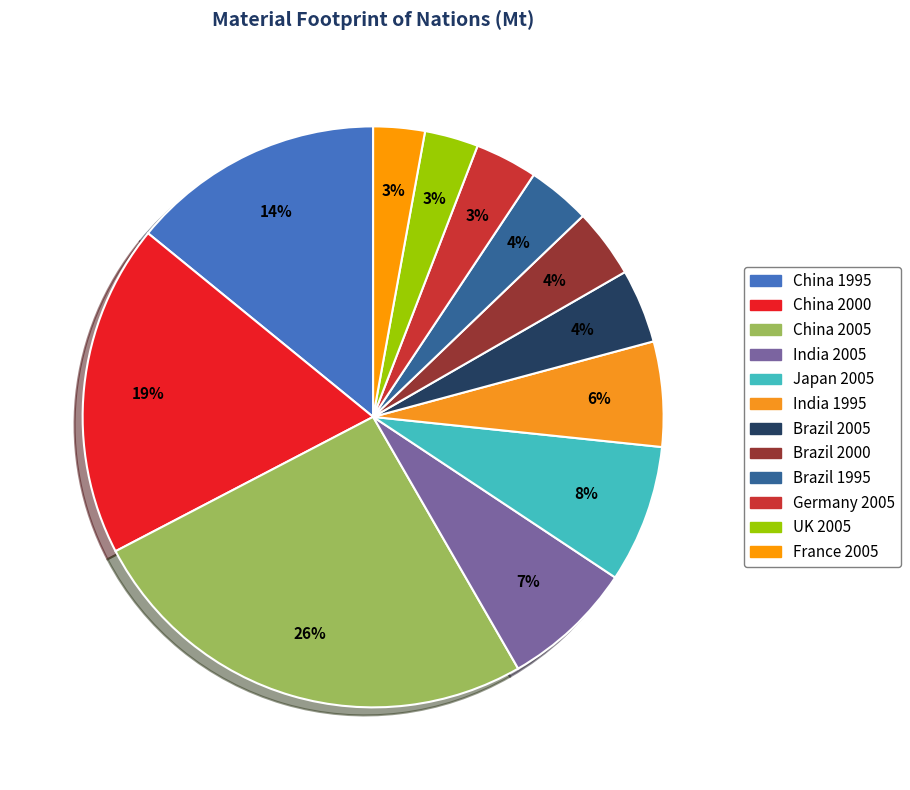

What is the largest slice in the pie chart?

China 2005